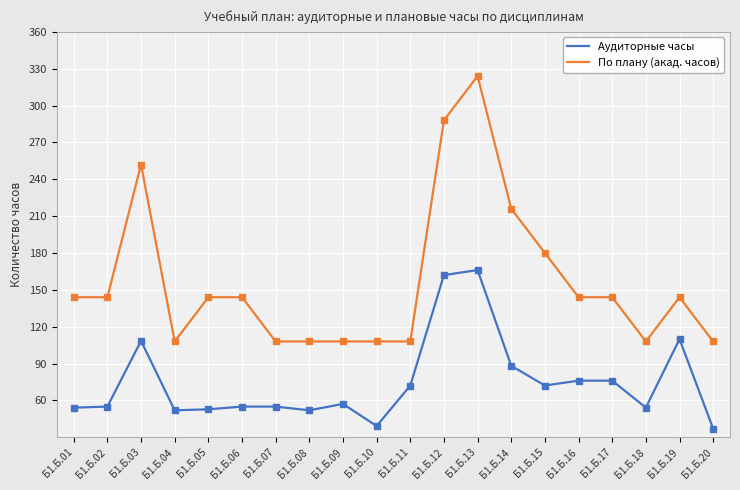

Is this an area chart (filled region under the line)?

No